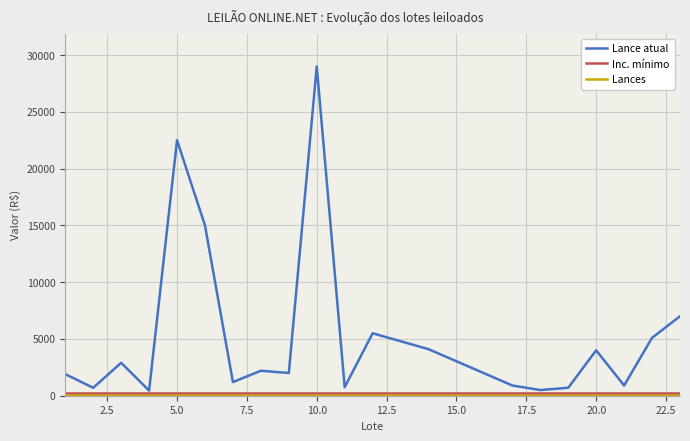

Which series has the widest spread of values?

Lance atual